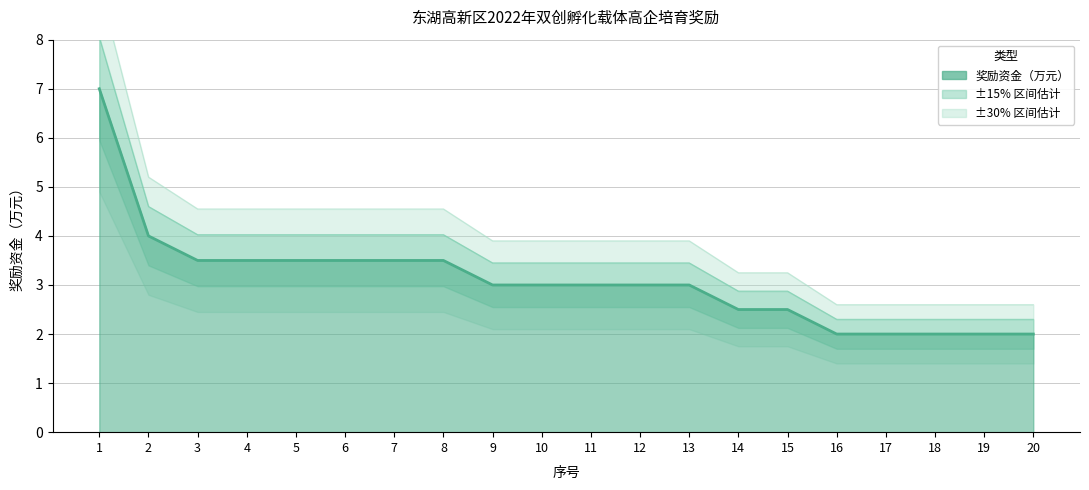

Does the chart have visible grid lines?

Yes